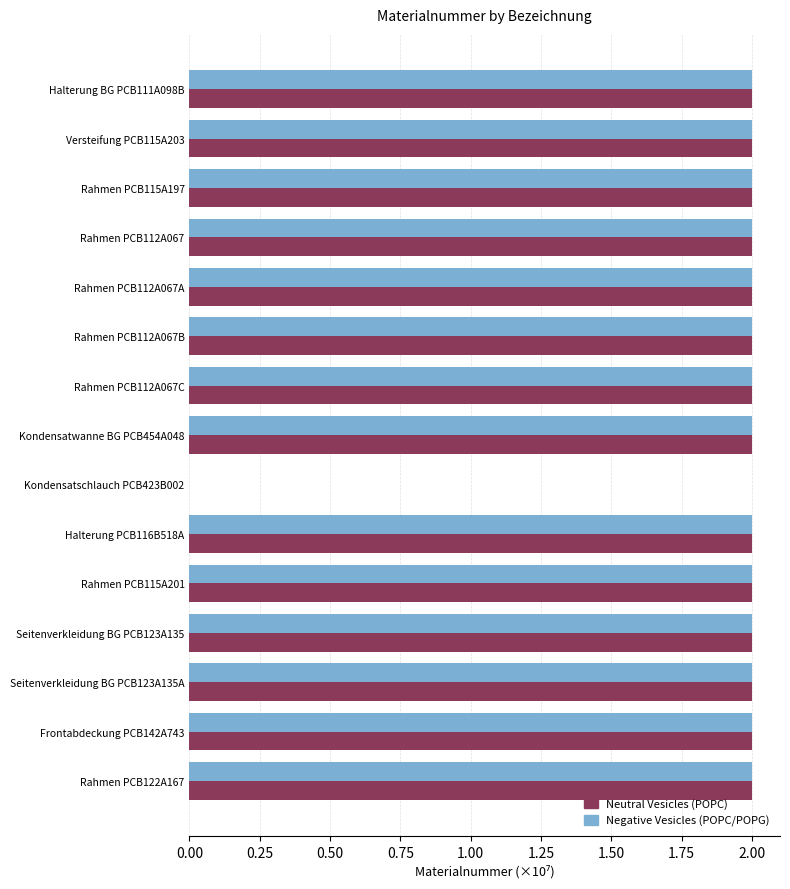

What is the sum of the Neutral Vesicles (POPC) values at Rahmen PCB115A201 and Frontabdeckung PCB142A743?

4.0